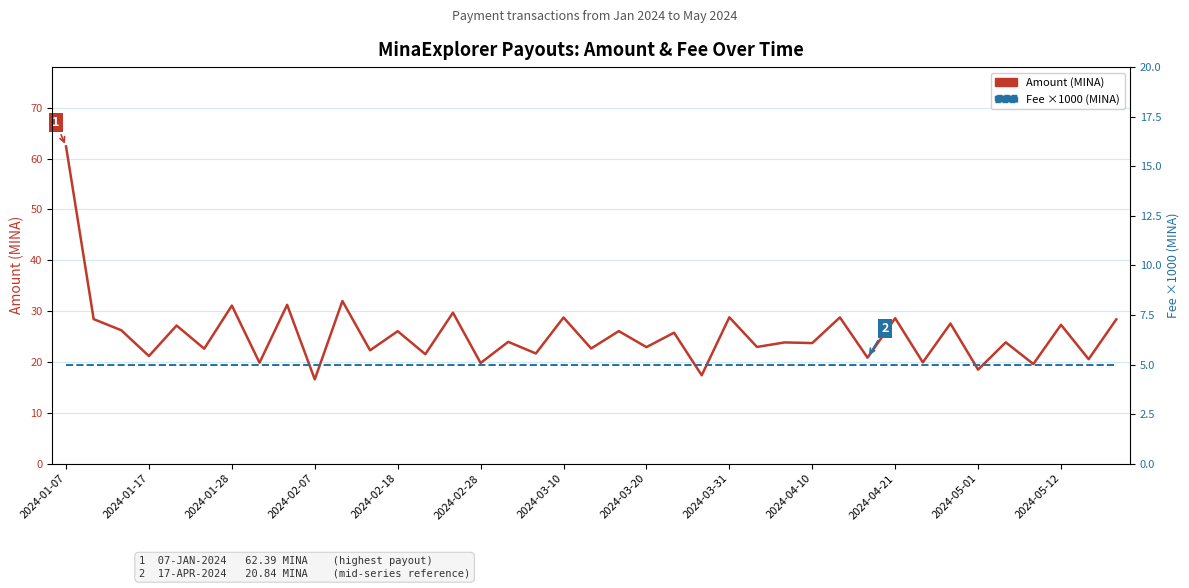

At which category does the chart reach its minimum across all series?

2024-01-07